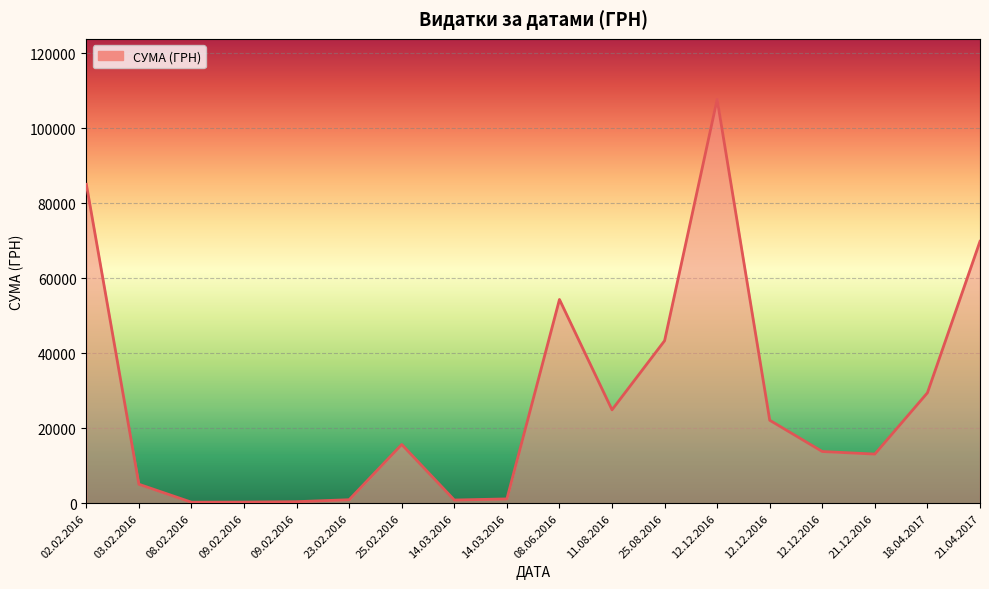

How many lines are shown in the chart?

1